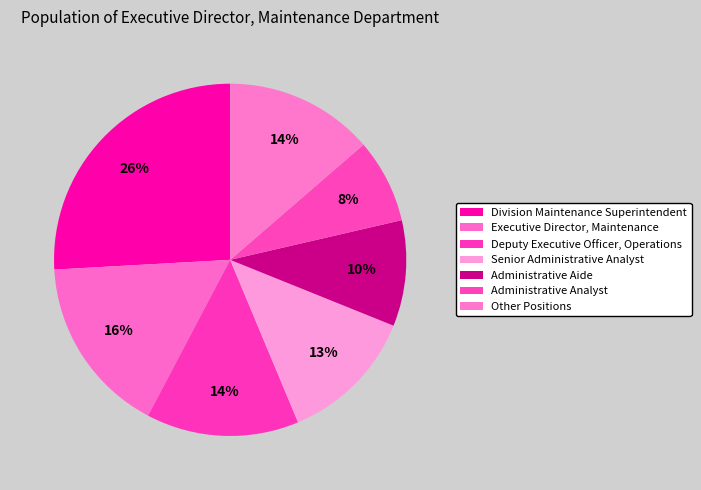

Is there any slice that represents more than half of the pie?

No